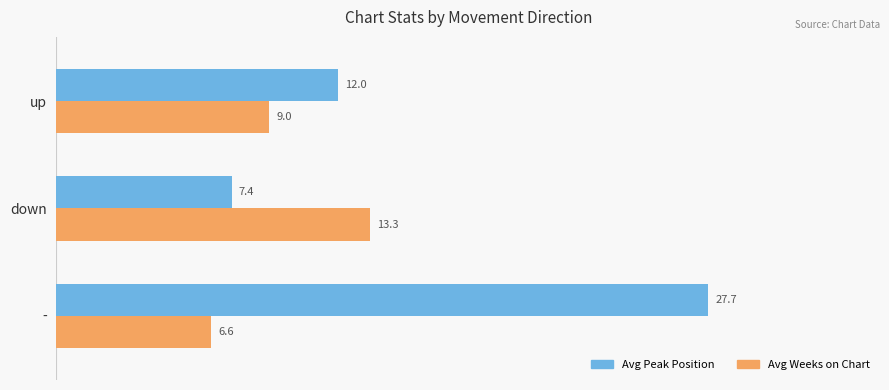

Is it true that Avg Weeks on Chart equals 2.1 at up?

False